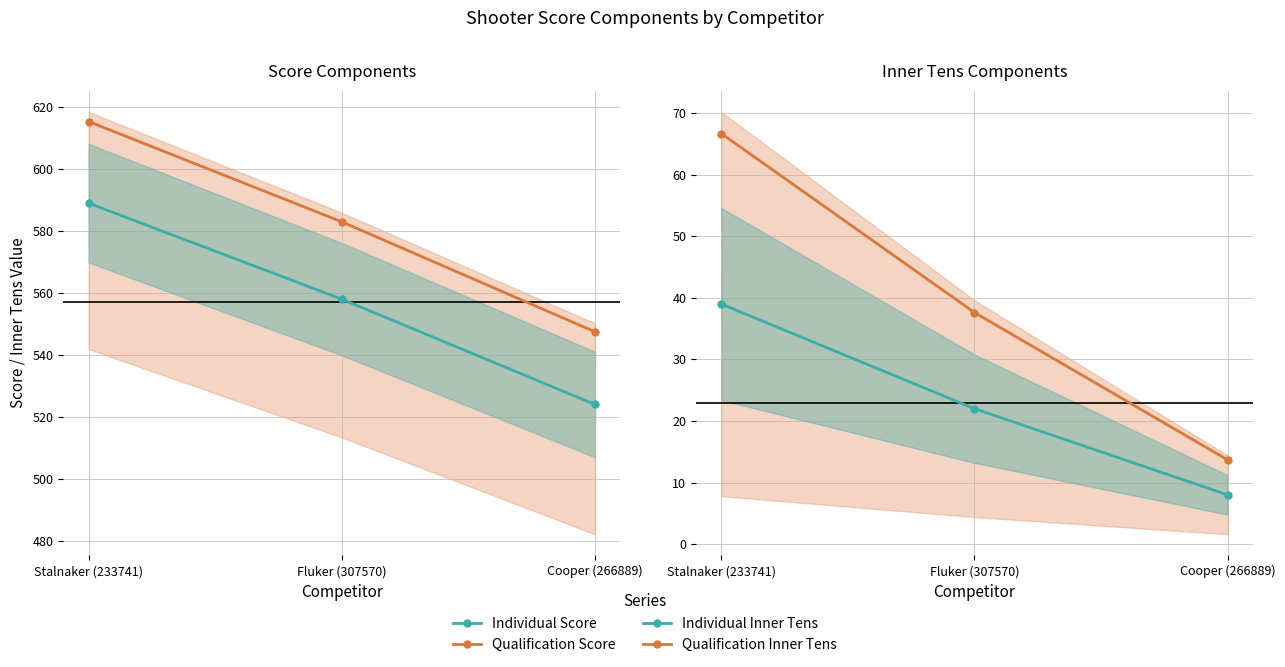

Reading left to right, extract all data points from this chart.

Individual Score: 589.0	558.0	524.0
Qualification Score: 615.4	583.0	547.4
Individual Inner Tens: 39.0	22.0	8.0
Qualification Inner Tens: 66.7	37.6	13.7